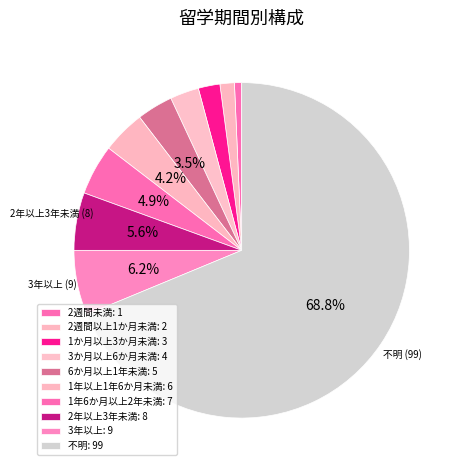

How many slices are in this pie chart?

10